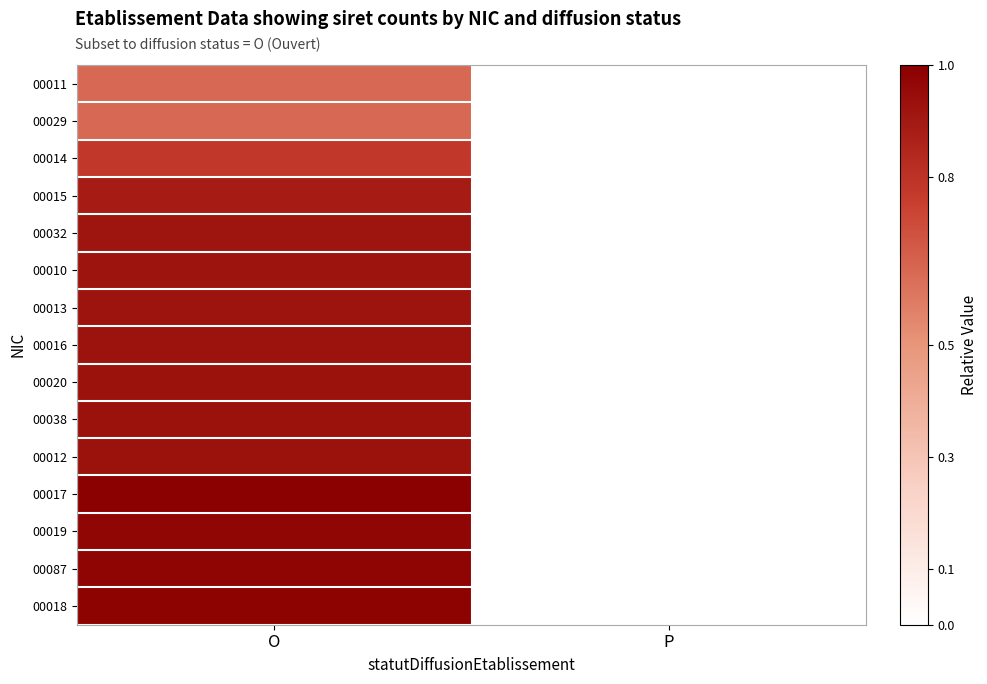

Reading left to right, extract all data points from this chart.

00011: O=0.6	P=0.0
00029: O=0.6	P=0.0
00014: O=0.8	P=0.0
00015: O=0.9	P=0.0
00032: O=0.9	P=0.0
00010: O=0.9	P=0.0
00013: O=0.9	P=0.0
00016: O=0.9	P=0.0
00020: O=0.9	P=0.0
00038: O=0.9	P=0.0
00012: O=0.9	P=0.0
00017: O=1.0	P=0.0
00019: O=1.0	P=0.0
00087: O=1.0	P=0.0
00018: O=1.0	P=0.0